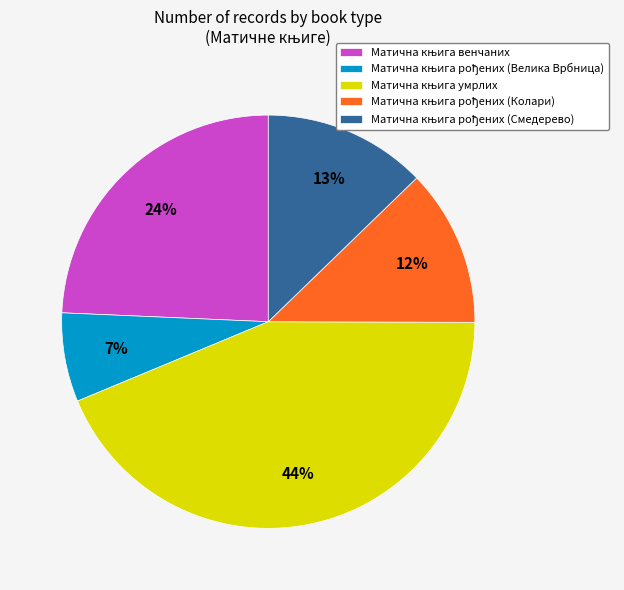

How many segments does this pie chart have?

5